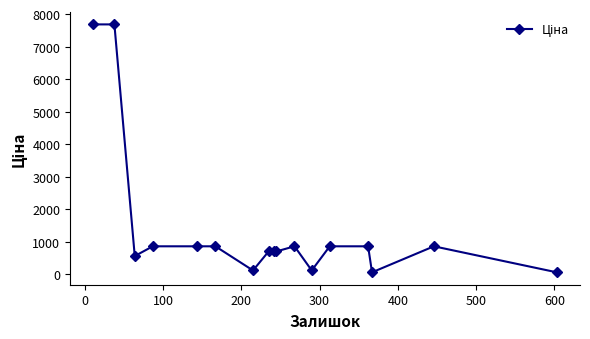

True or false: there are more than 0 points higher than both neighbors.

True